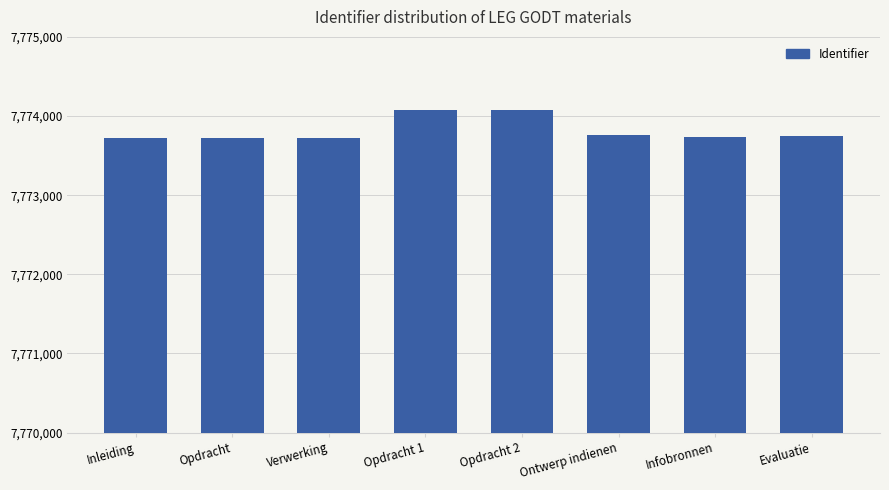

Approximately how many times larger is the value at Evaluatie compared to Ontwerp indienen?

1.0